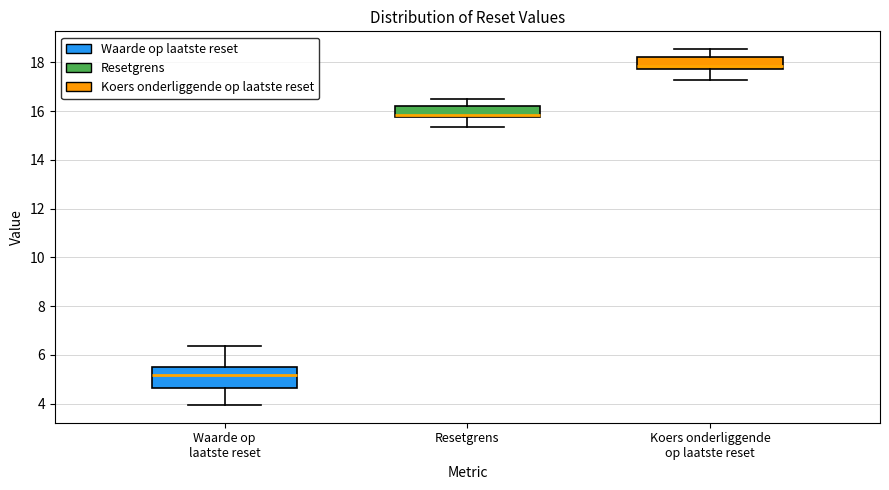

Reading left to right, read every box against the y-axis: the position of its median line, the range the box covers, and the ends of its whiskers. The values are not printed on the chart, so give them approximately, as read against the axis.

Waarde op laatste reset: median 5.2, box 4.6 to 5.6, whiskers 4.0 to 6.4
Resetgrens: median 15.8 (just above the box's lower edge), box 15.8 to 16.2, whiskers 15.4 to 16.6
Koers onderliggende op laatste reset: median 17.8 (just above the box's lower edge), box 17.8 to 18.2, whiskers 17.2 to 18.6